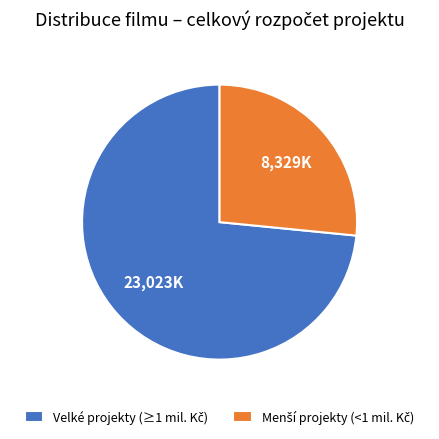

How many segments does this pie chart have?

2